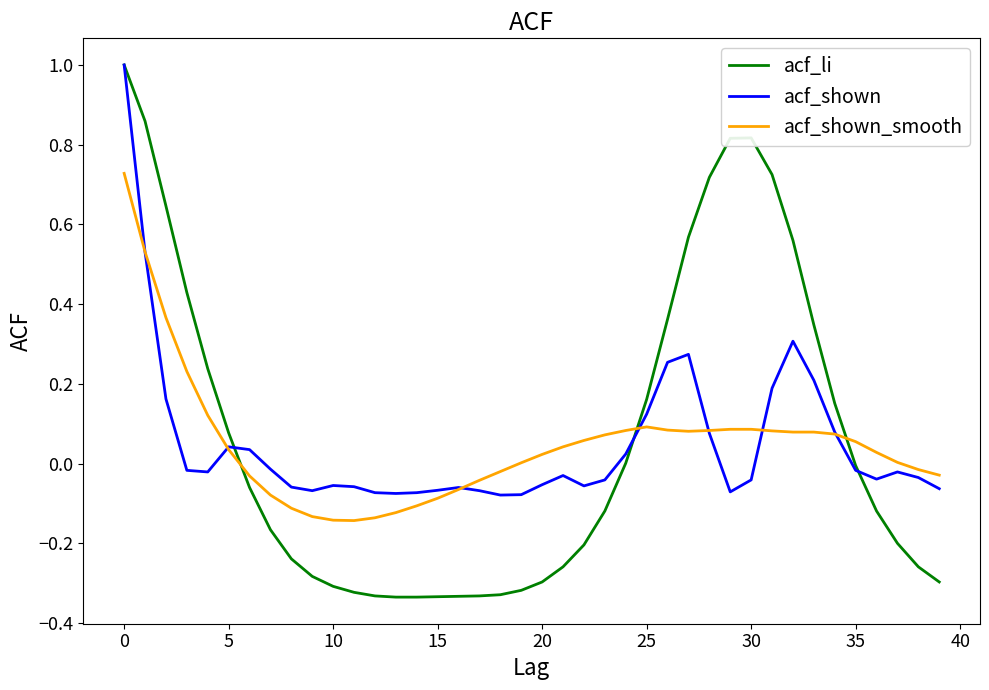

Which series has the largest range (max minus min)?

acf_li